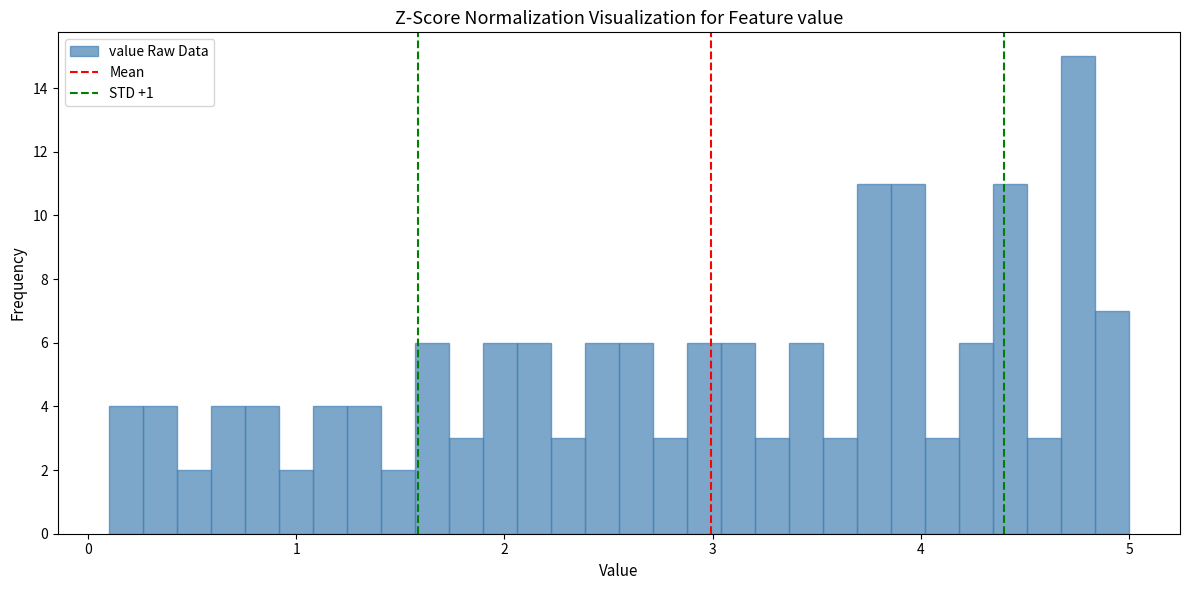

Read against the x-axis, roughly where is the centre of the tallest bar?

4.8